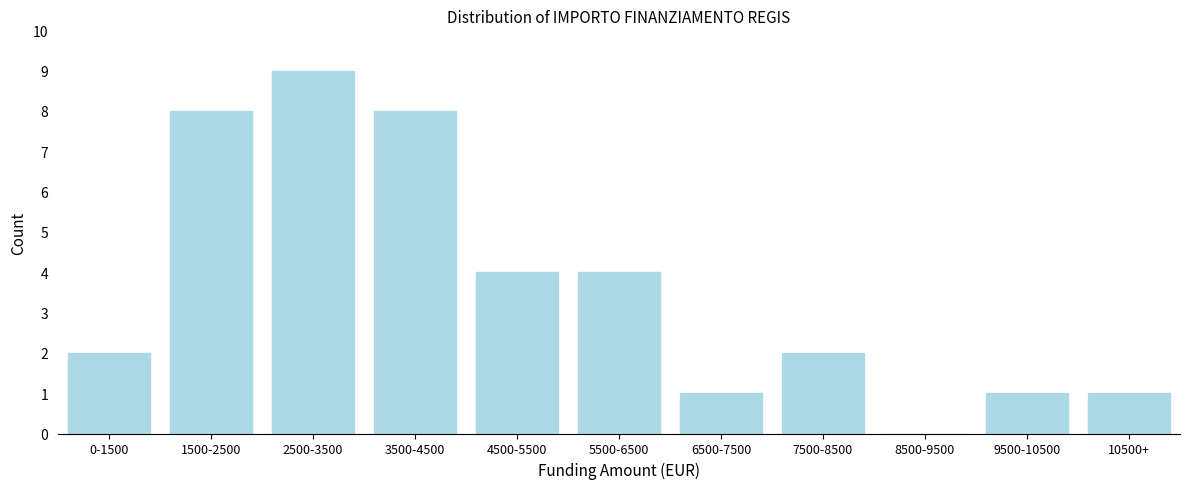

Reading left to right, extract all data points from this chart.

0-1500=2	1500-2500=8	2500-3500=9	3500-4500=8	4500-5500=4	5500-6500=4	6500-7500=1	7500-8500=2	8500-9500=0	9500-10500=1	10500+=1